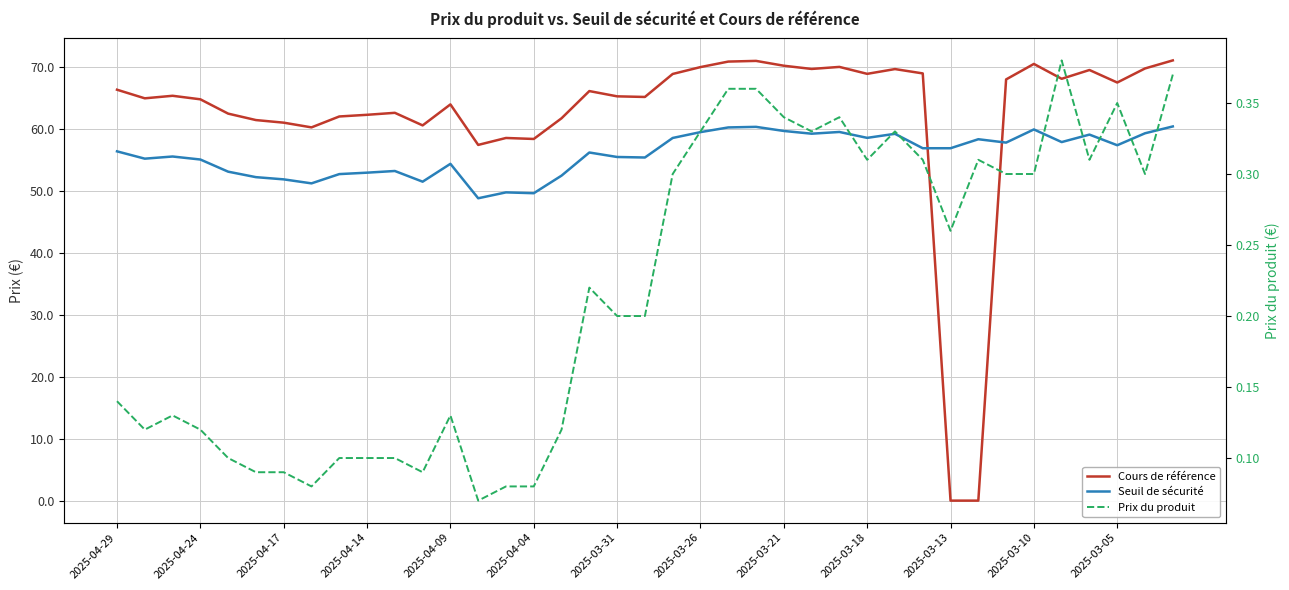

Does the chart have visible grid lines?

Yes